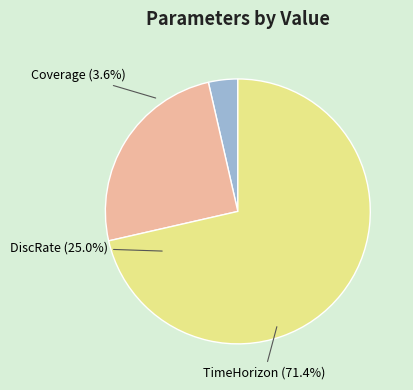

What percentage is NOT represented by Coverage?

96.4%